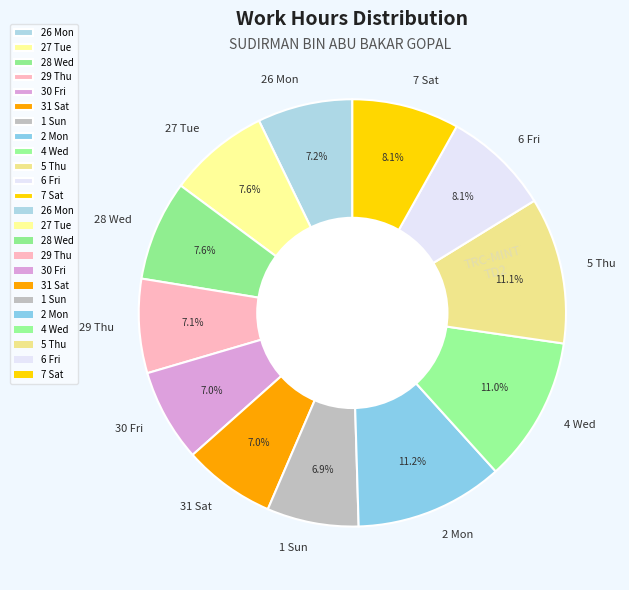

Does any single category account for the majority?

No